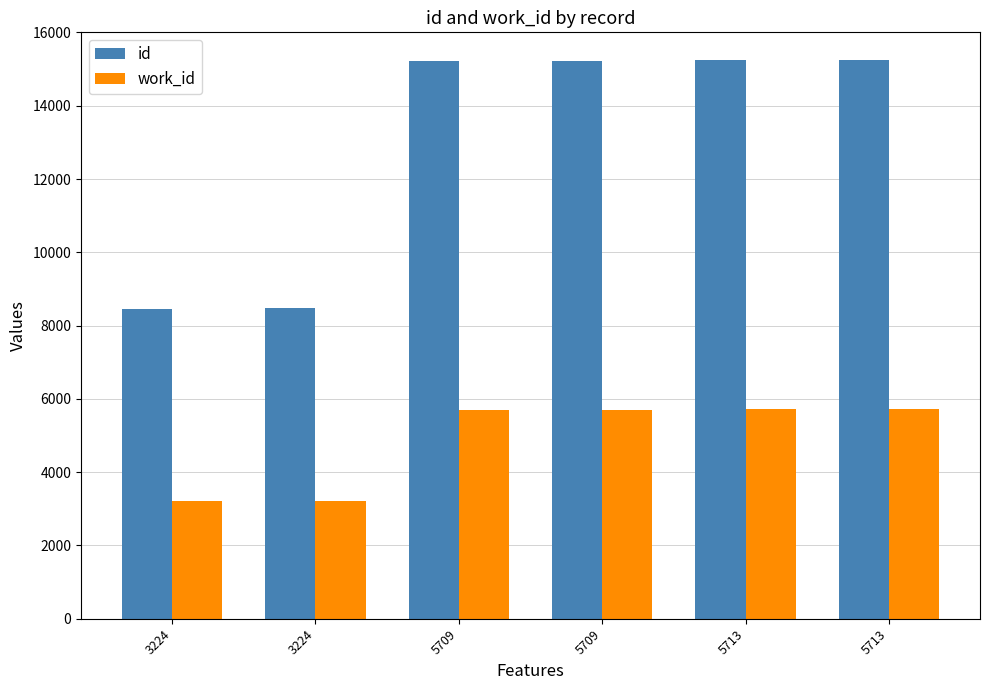

List the series in order of their overall mean, highest first.

id, work_id